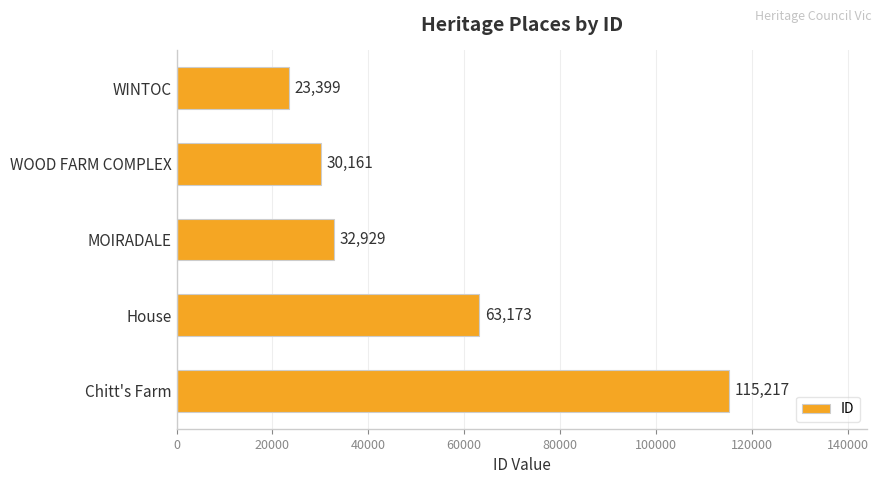

What value does the data have at WOOD FARM COMPLEX?

30161